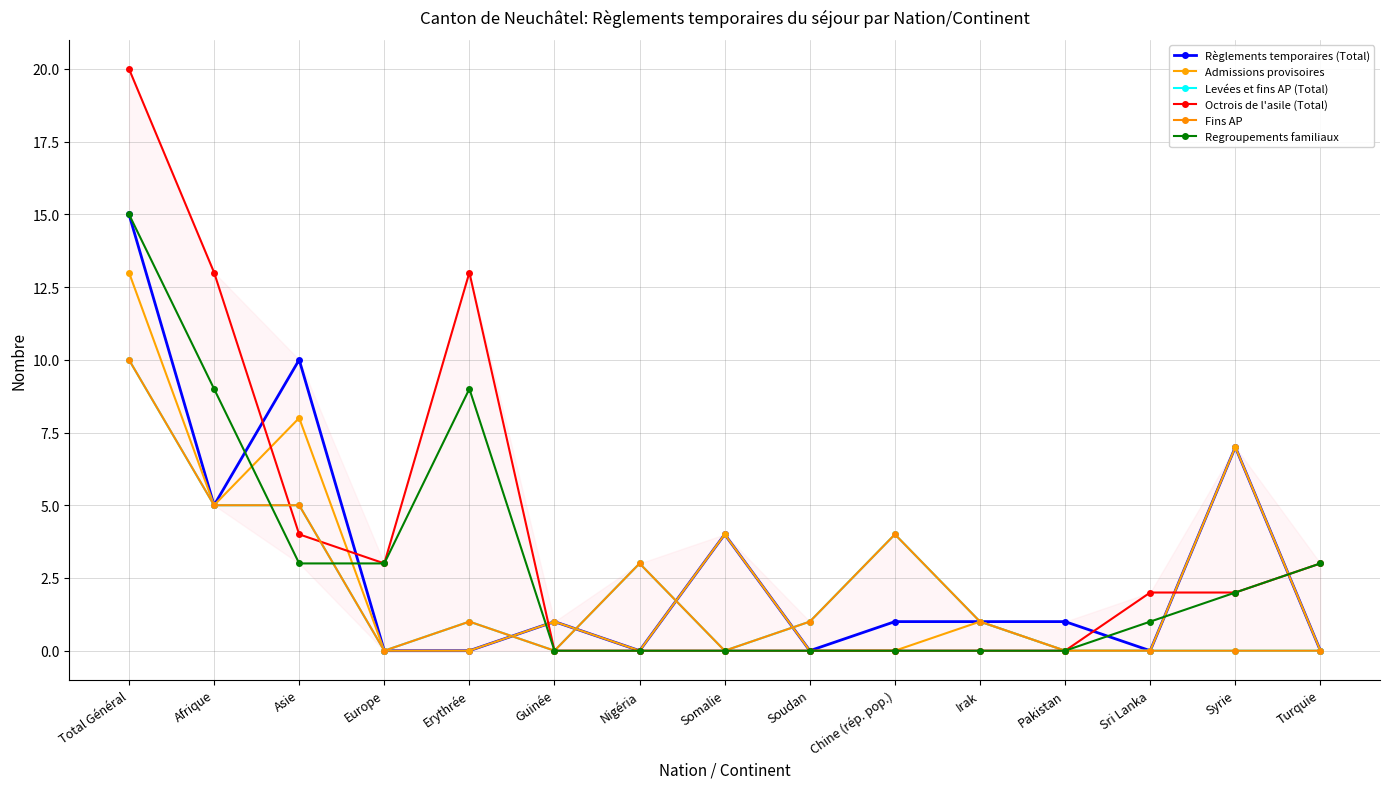

What is the difference between the second highest and second lowest values in the Admissions provisoires series?

8